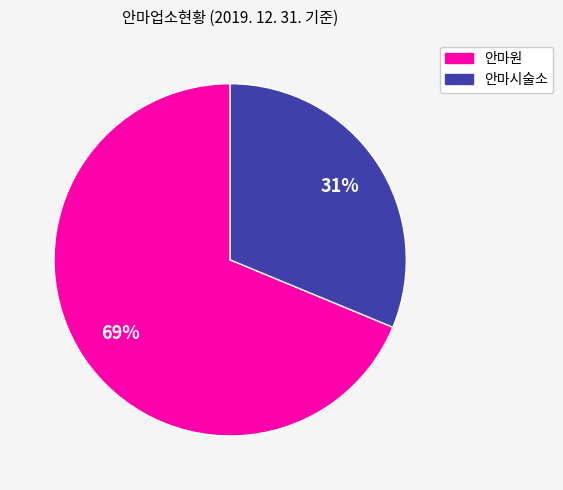

To the nearest percent, what portion does 안마원 represent?

69%